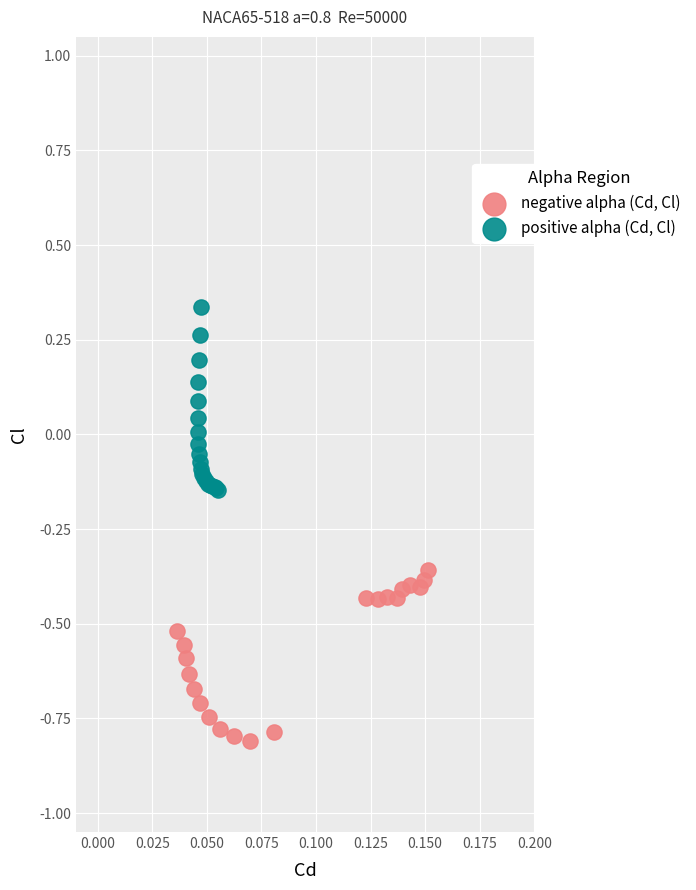

Which series reaches the maximum Y coordinate?

positive alpha (Cd, Cl)